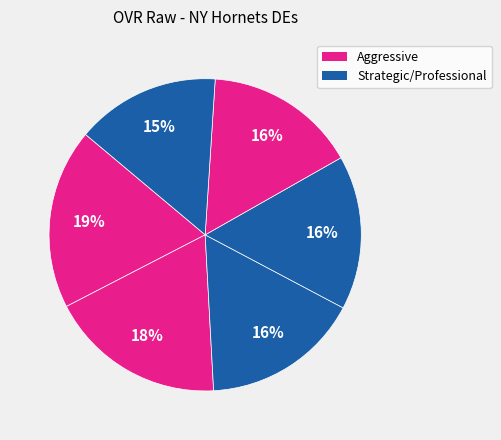

Count the number of slices in the pie.

6